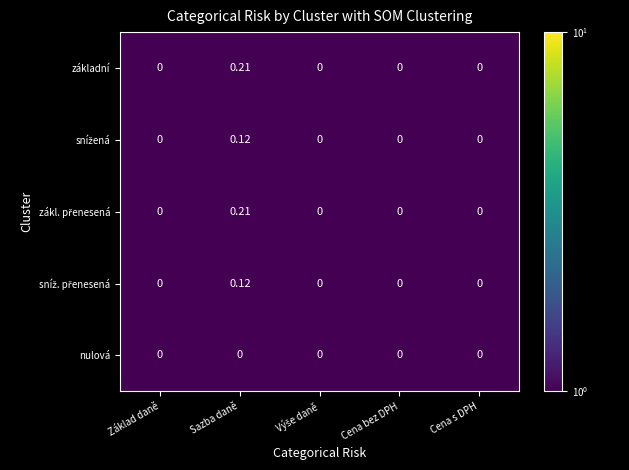

At which category is the sum across all series the highest?

Sazba daně